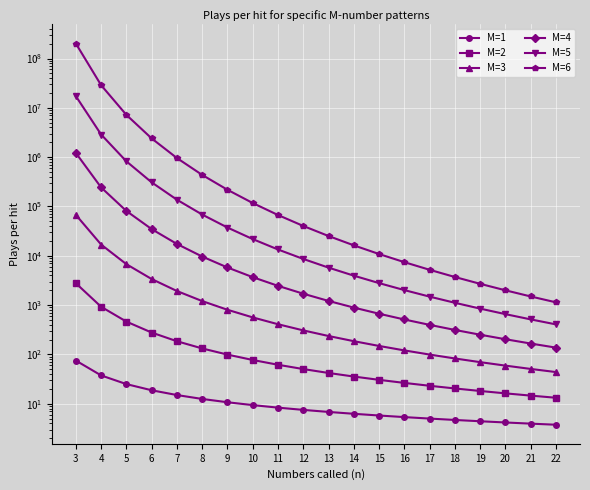

True or false: M=5 has more than 0 points higher than both neighbors.

False